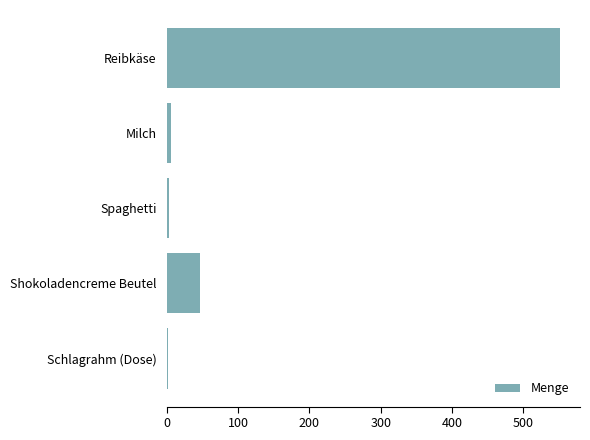

At which label is the value closest to 276?

Shokoladencreme Beutel